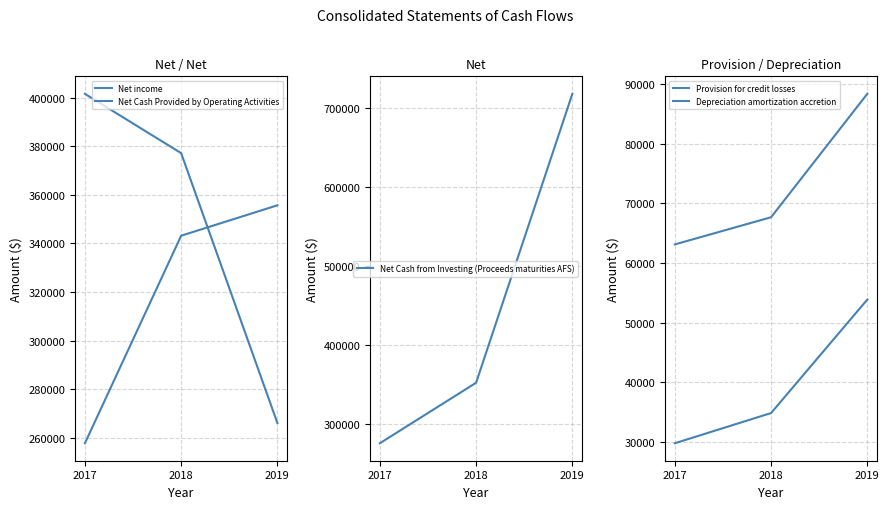

List the series in order of their peak value, lowest first.

Provision for credit losses, Depreciation amortization accretion, Net income, Net Cash Provided by Operating Activities, Net Cash from Investing (Proceeds maturities AFS)